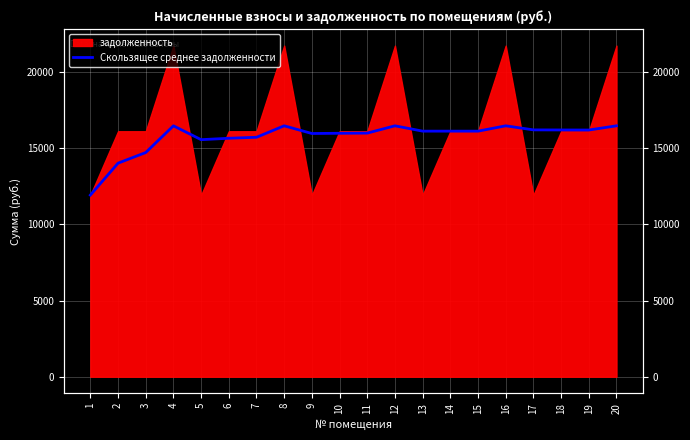

Between 18 and 4, which is larger?

4